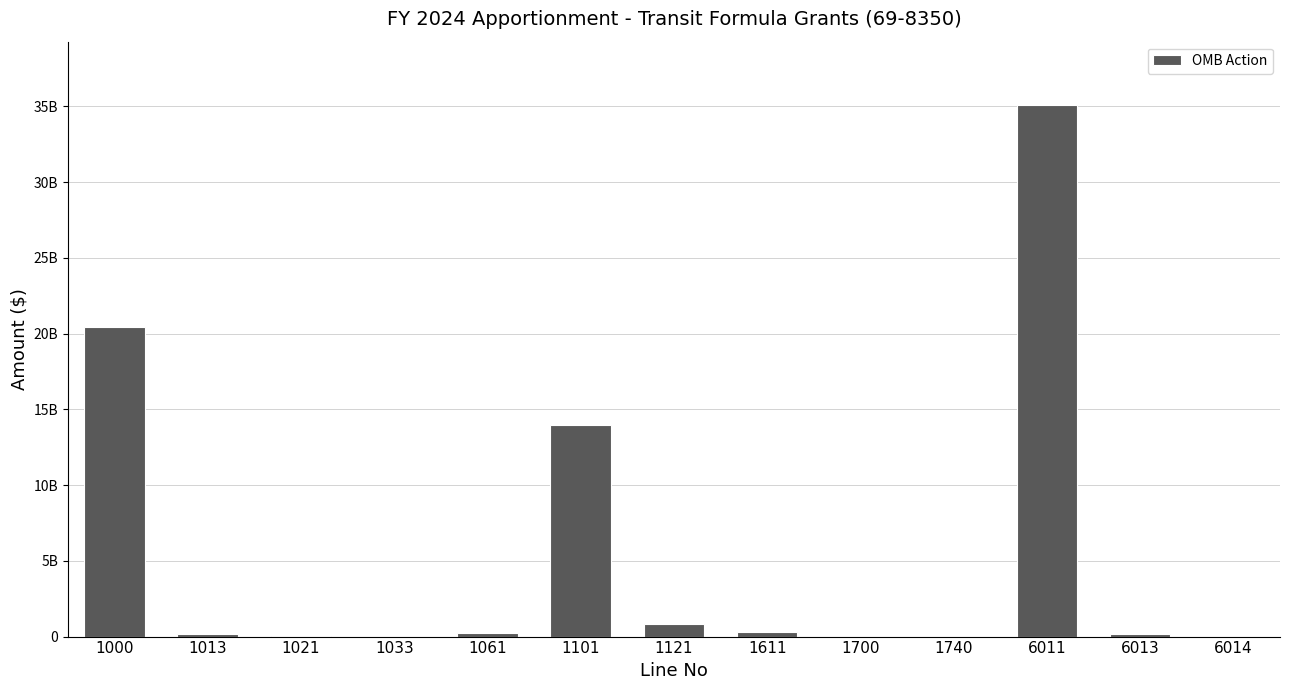

Reading left to right, what are all the values shown in this chart?

1000=20460280343	1013=163058406	1021=39783278	1033=232363	1061=260984359	1101=13990000000	1121=800000000	1611=287148546	1700=57600	1740=942400	6011=35056365402	6013=145121893	6014=1000000